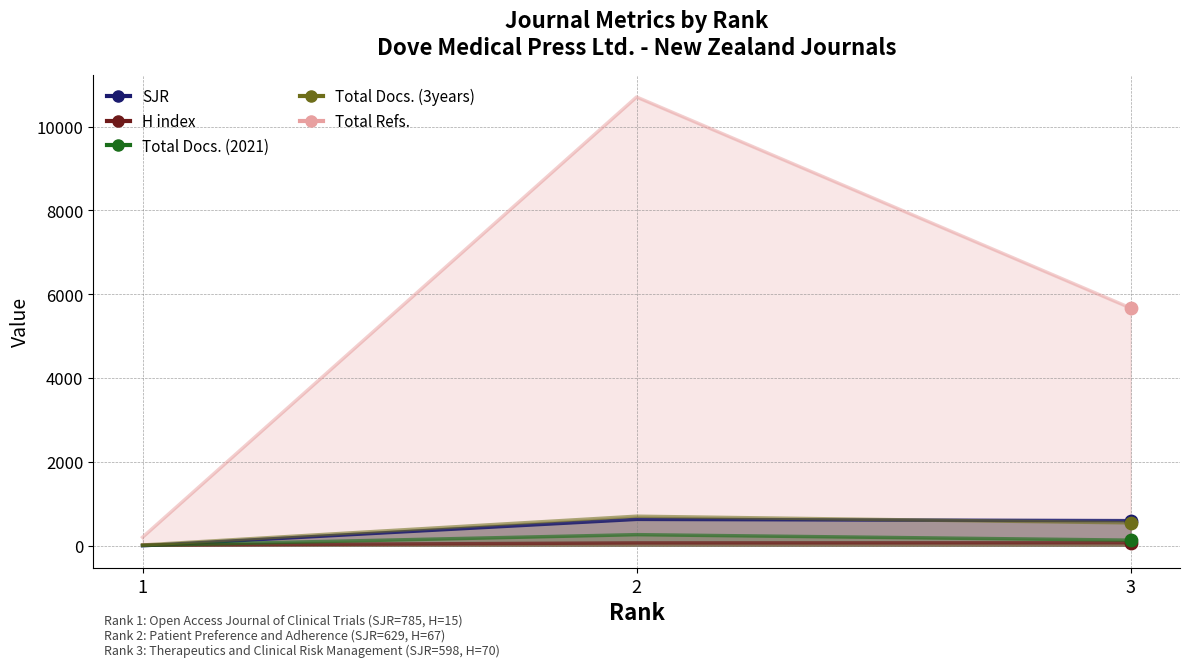

What are all the series names shown in the legend?

SJR, H index, Total Docs. (2021), Total Docs. (3years), Total Refs.